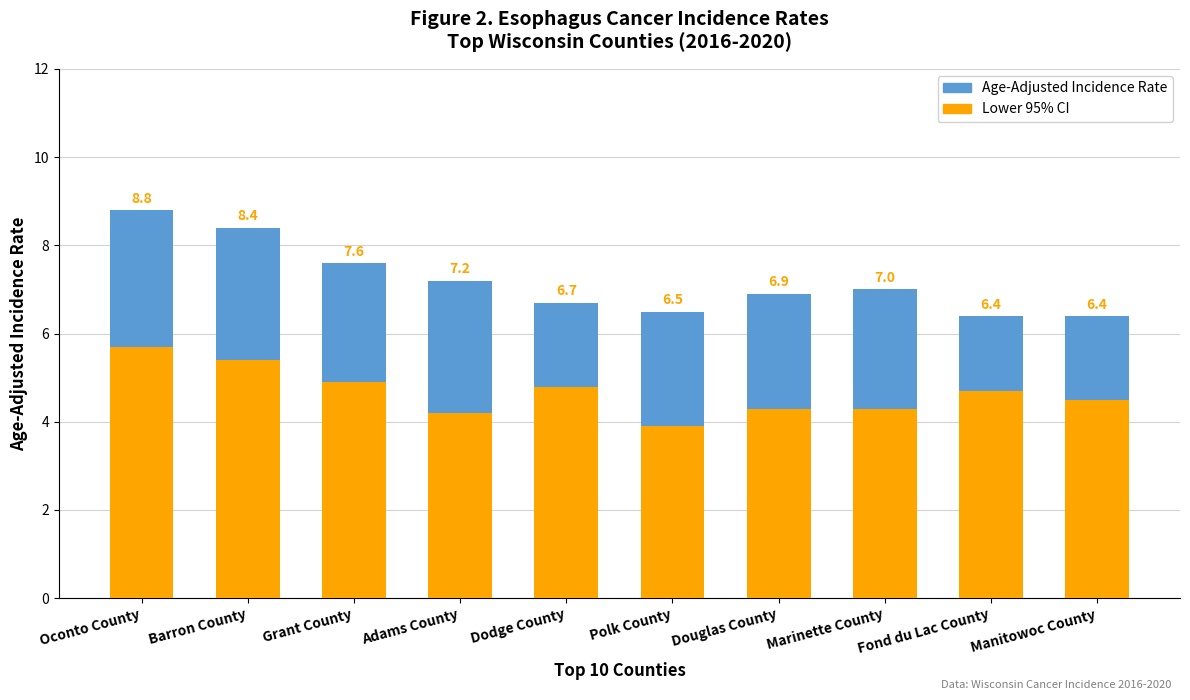

What is the difference between the highest and lowest values at Oconto County?

3.1